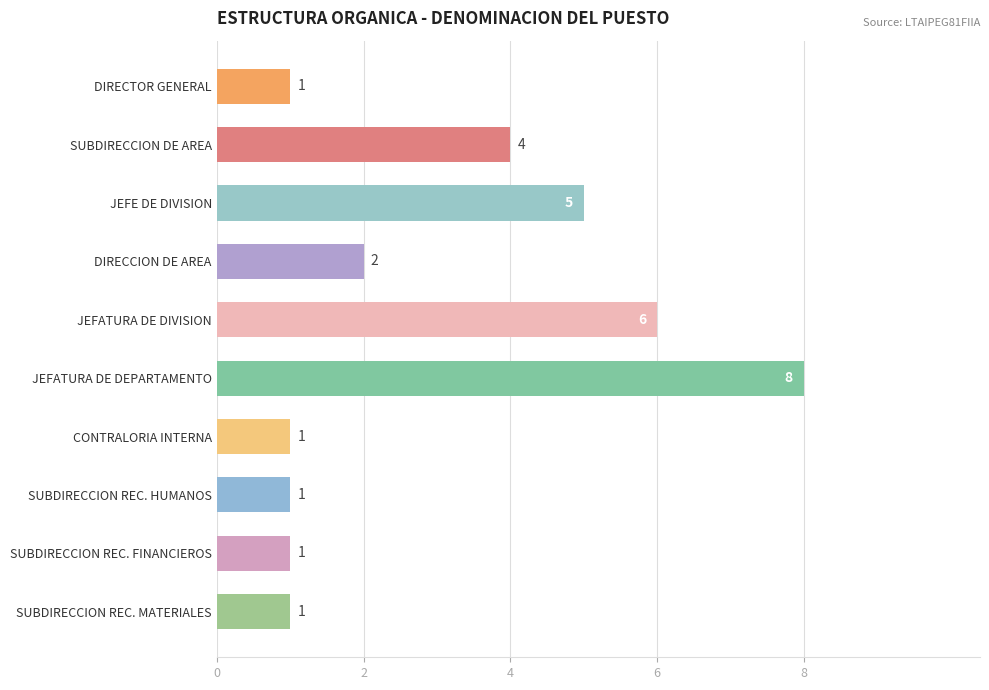

Between JEFATURA DE DEPARTAMENTO and DIRECCION DE AREA, which is larger?

JEFATURA DE DEPARTAMENTO